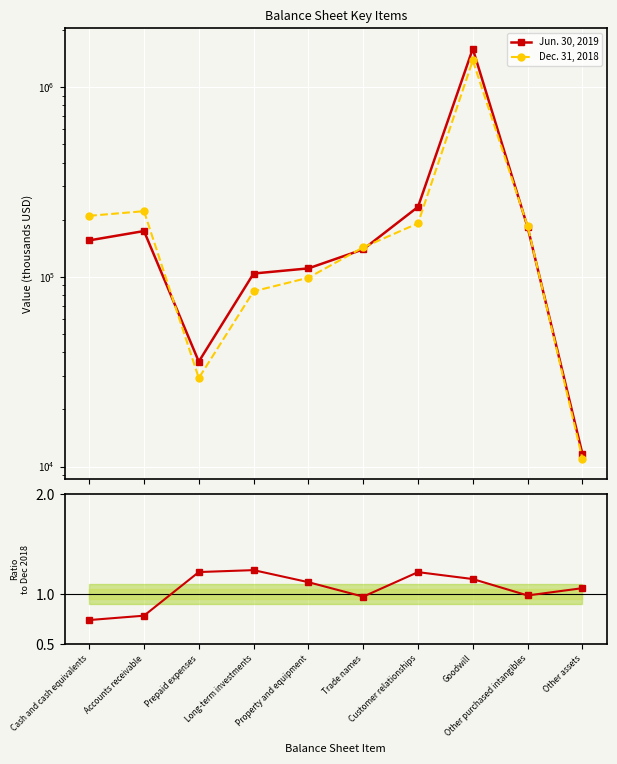

What is the total value across all series at Other assets?

22695.1